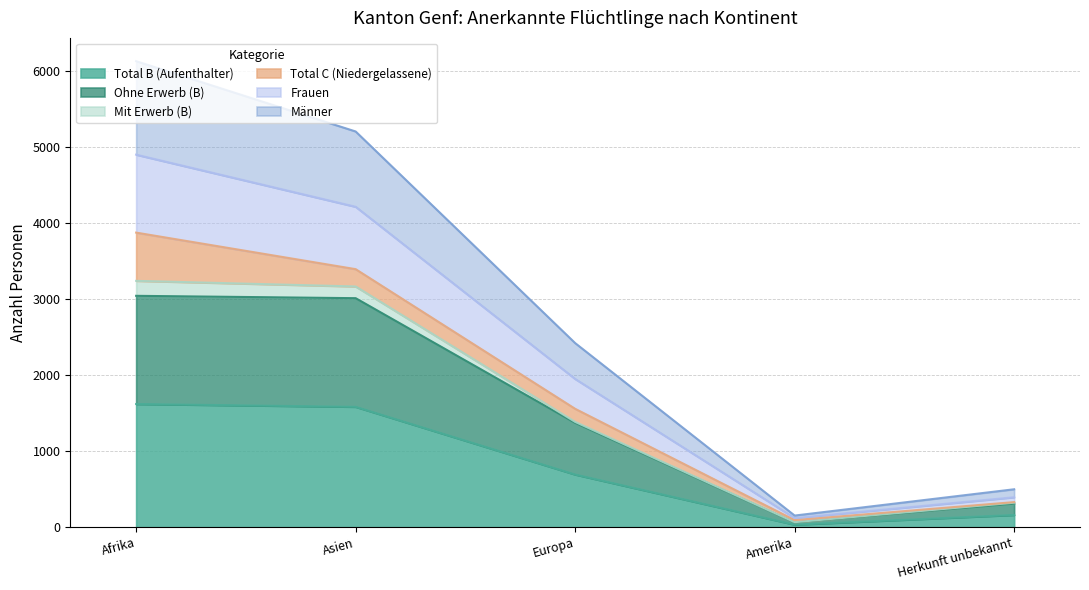

Does the chart have visible grid lines?

Yes